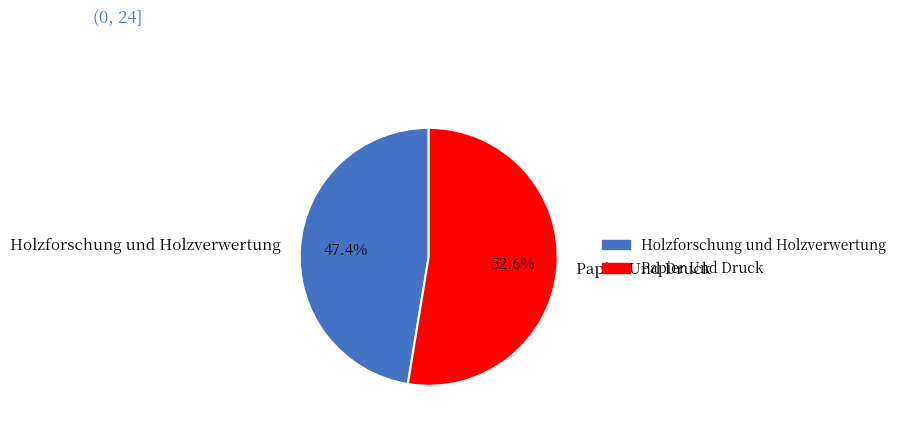

Is it true that Papier Und Druck is 59% of the pie?

False